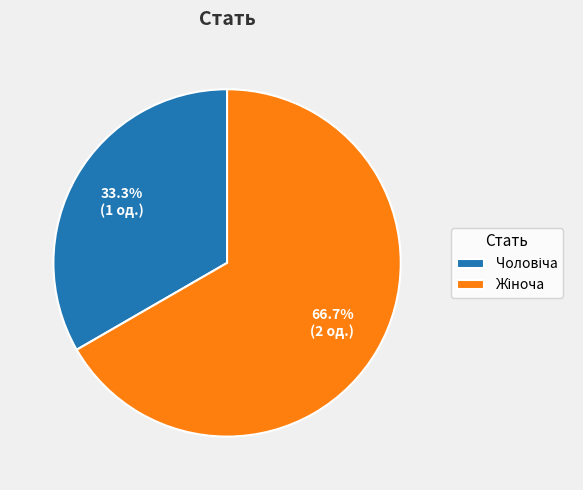

Does any single category account for the majority?

Yes